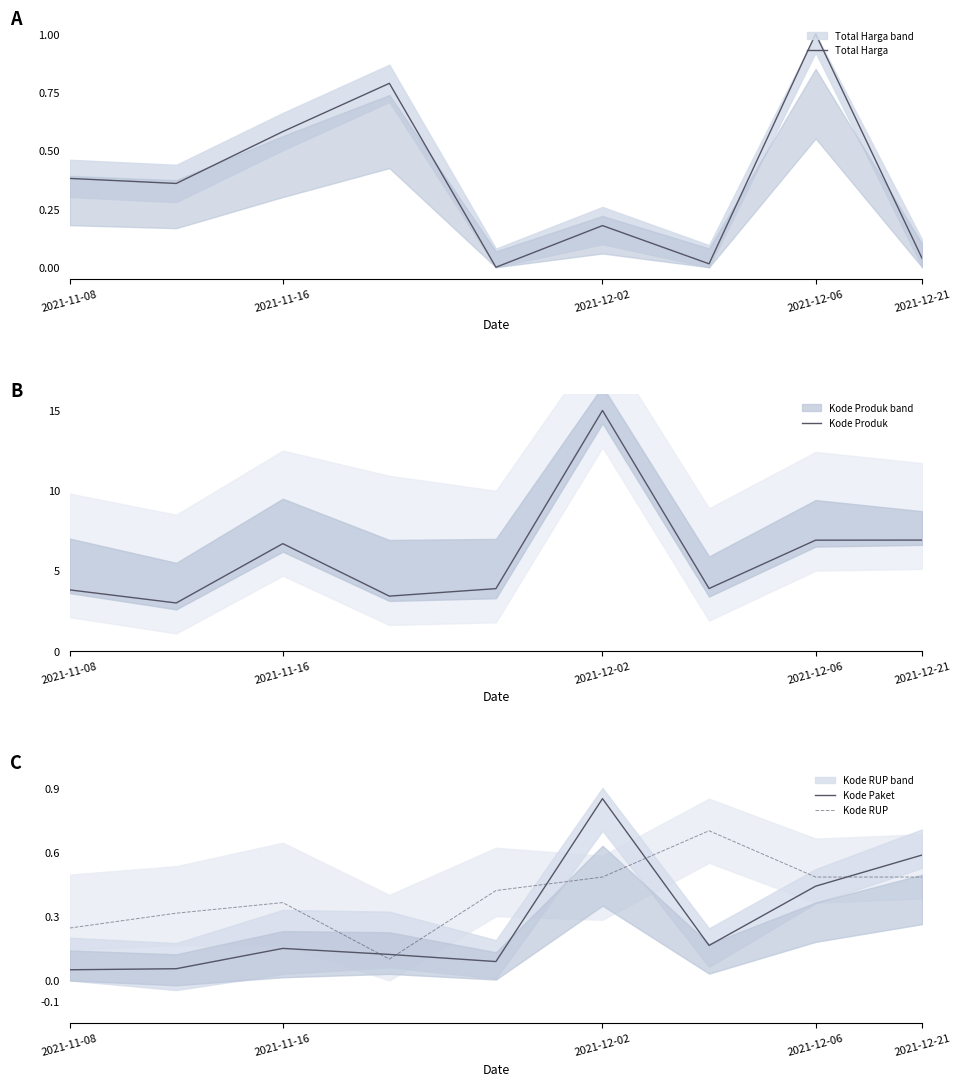

What is the maximum value for Total Harga?

1.0